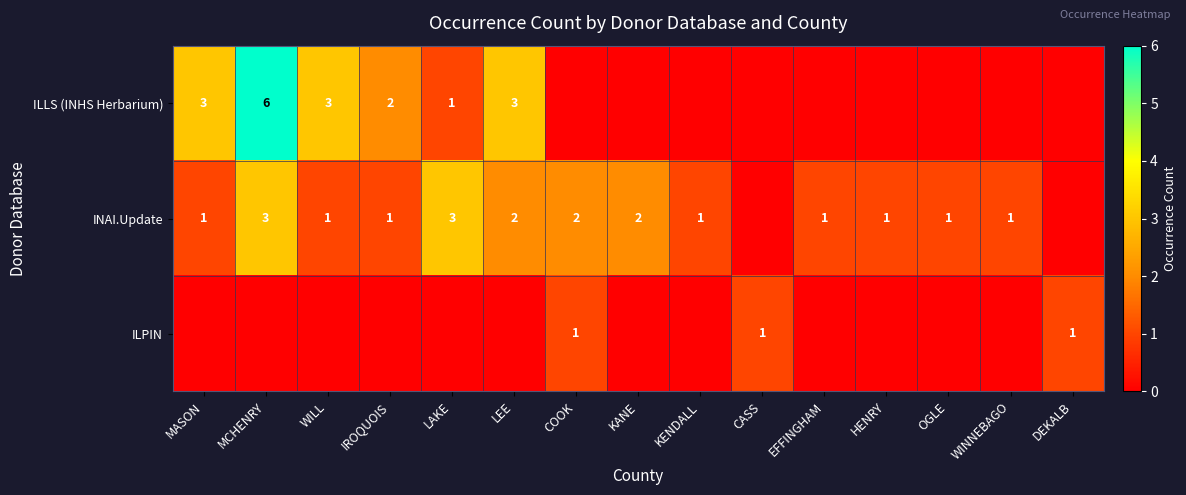

How many series are shown in this chart?

3